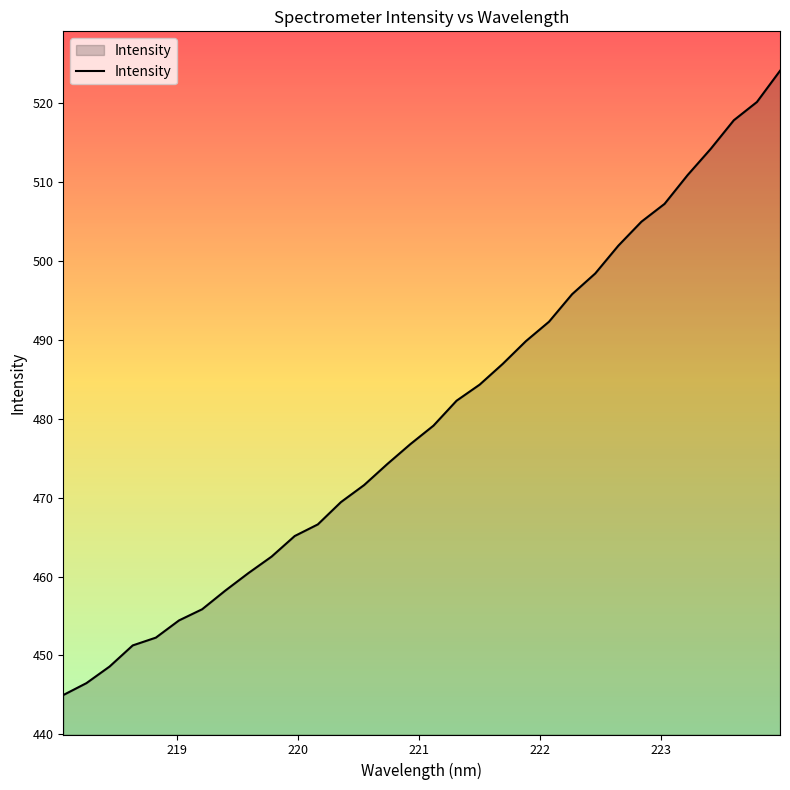

What is the smallest value displayed?

445.0